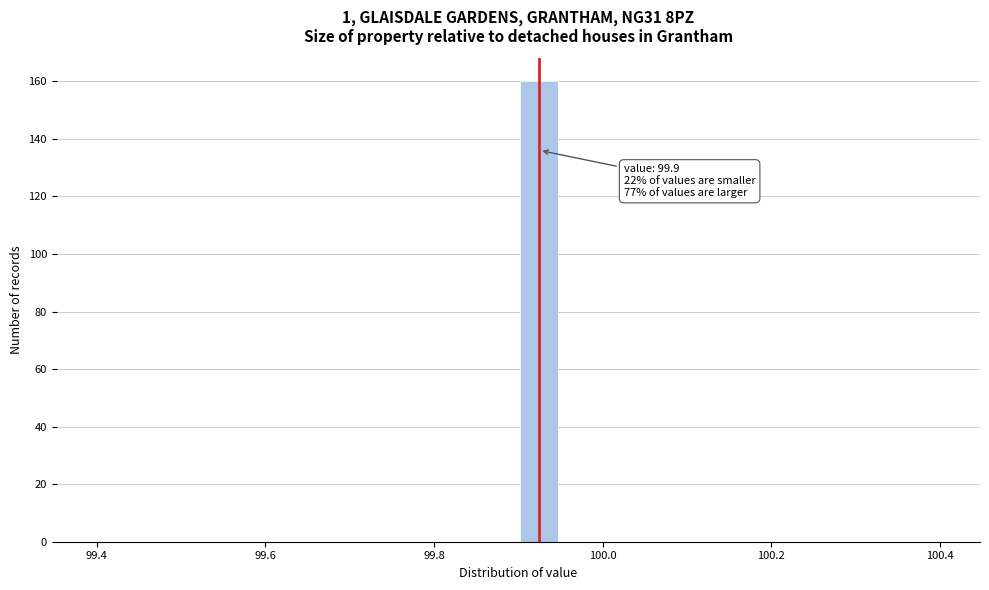

Read against the x-axis, roughly where is the centre of the tallest bar?

99.92